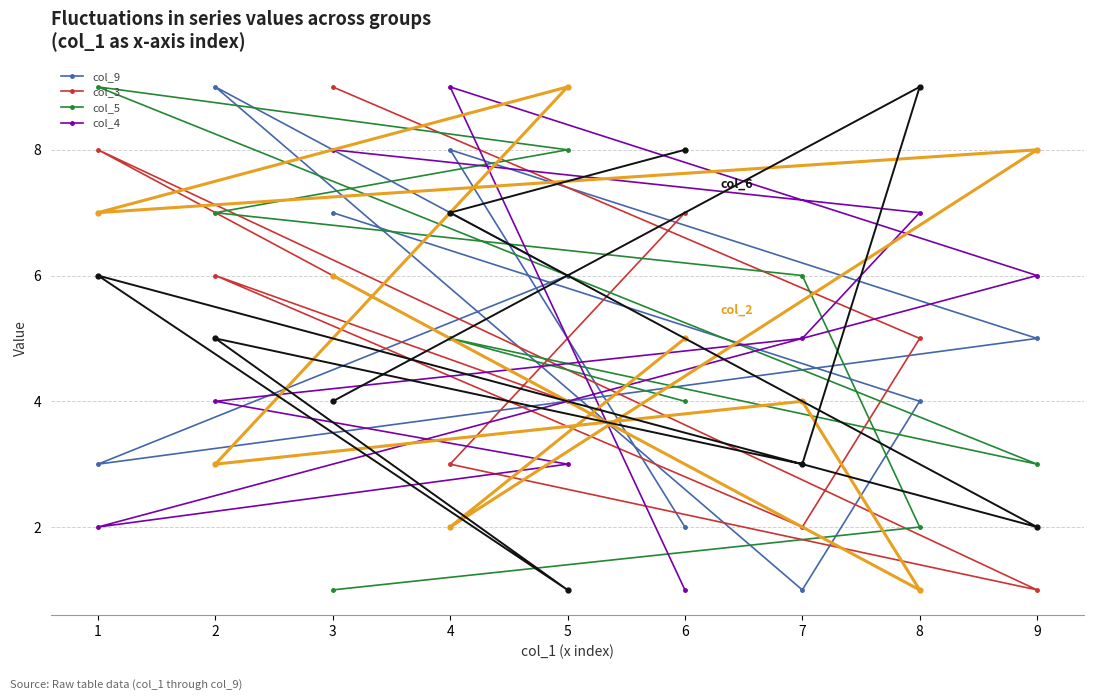

Which series has the largest total across all categories?

col_2